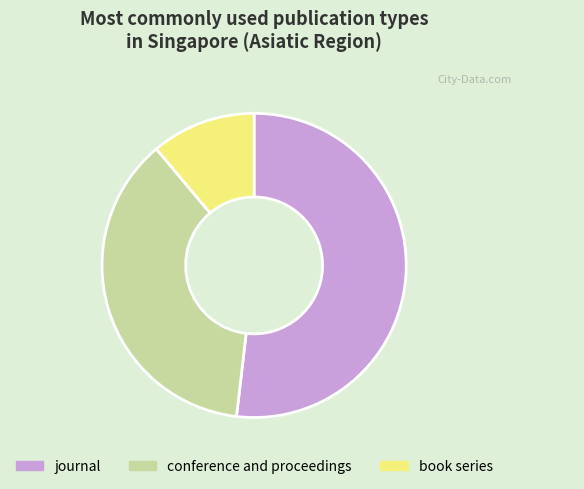

Which has a higher value, journal or conference and proceedings?

journal